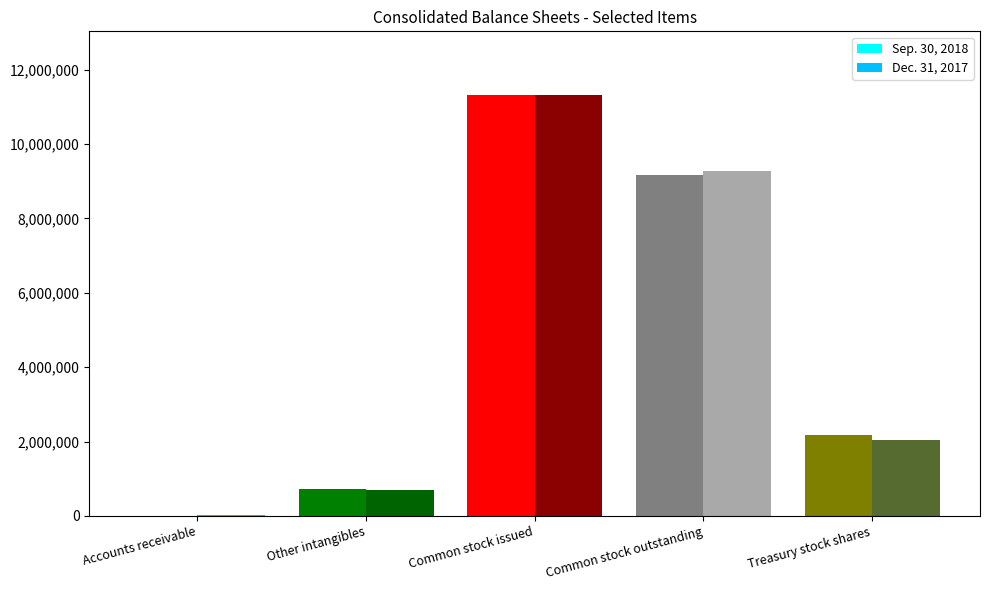

Between Accounts receivable and Treasury stock shares, which series saw the biggest shift?

Sep. 30, 2018